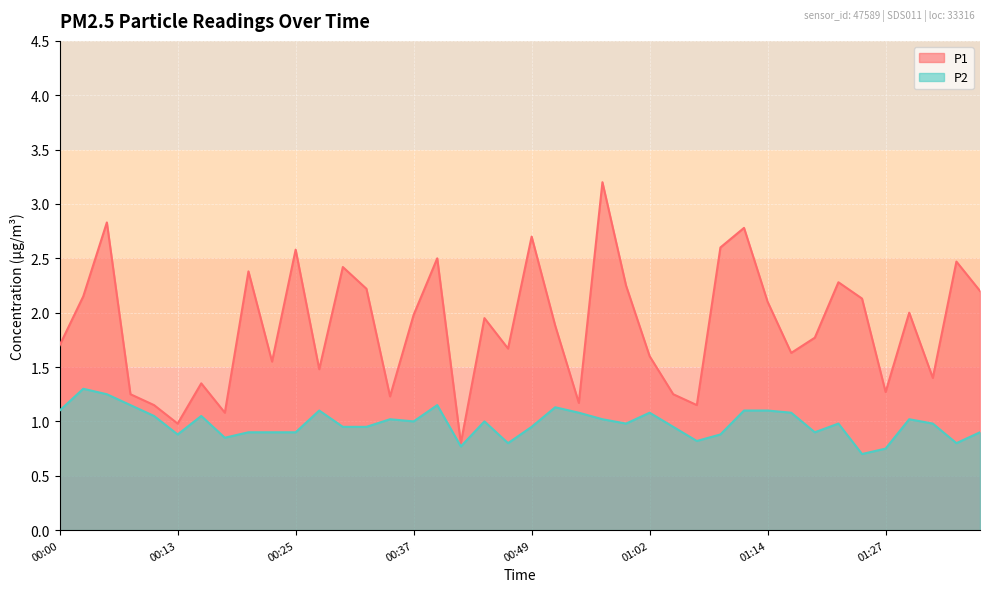

Does the chart display data point markers on the line(s)?

No